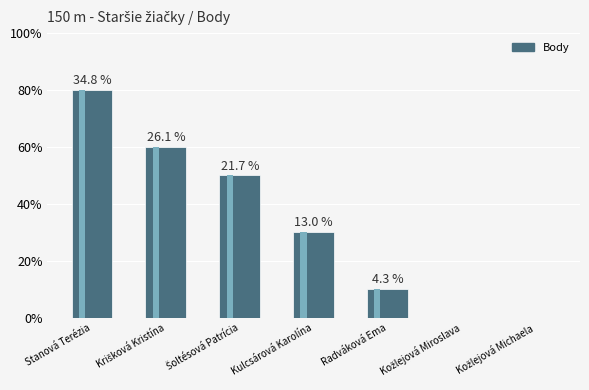

What is the label of the 5th bar from the right?

Šoltésová Patrícia